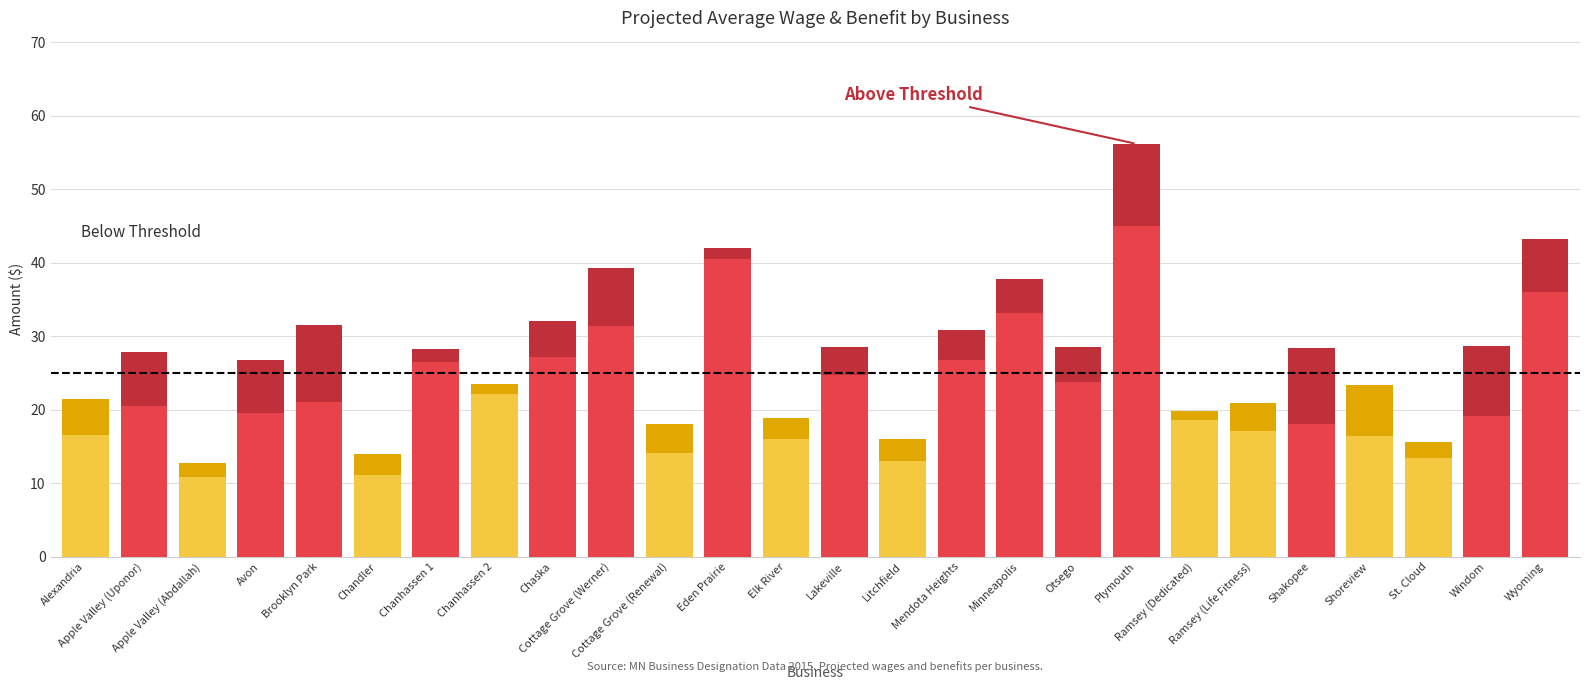

How many categories are shown in the chart?

26